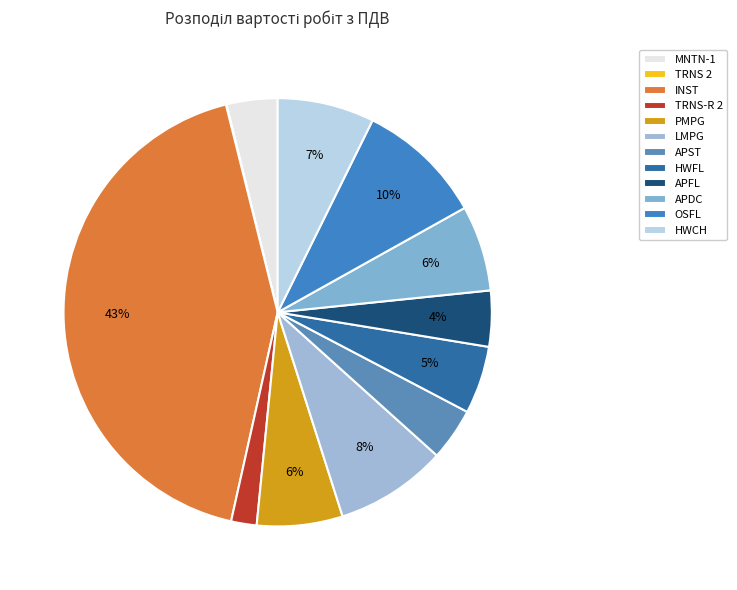

The PMPG slice represents 6% of the pie. True or false?

True